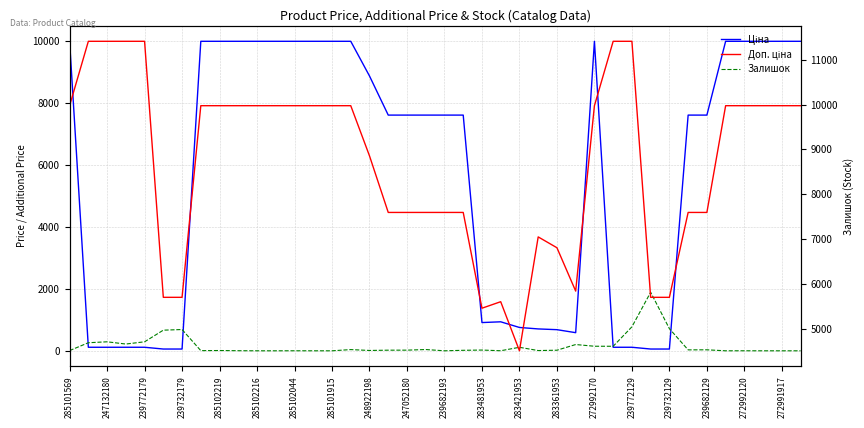

What is the value of the Залишок point at the 13th from the left?

1.0